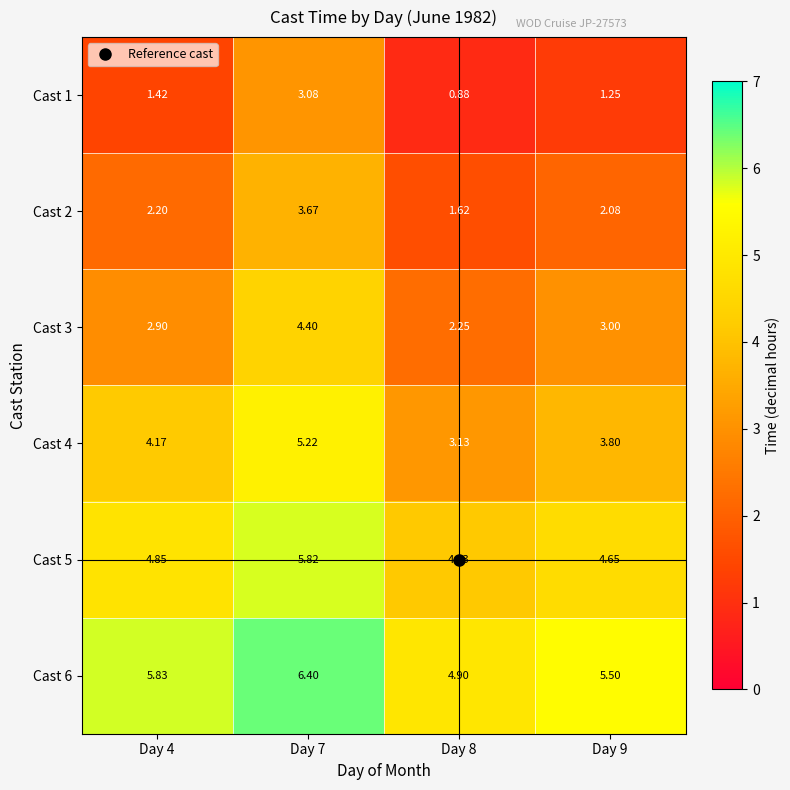

Reading left to right, transcribe all the data shown in this chart.

Cast 1: Day 4=1.4	Day 7=3.1	Day 8=0.9	Day 9=1.2
Cast 2: Day 4=2.2	Day 7=3.7	Day 8=1.6	Day 9=2.1
Cast 3: Day 4=2.9	Day 7=4.4	Day 8=2.2	Day 9=3.0
Cast 4: Day 4=4.2	Day 7=5.2	Day 8=3.1	Day 9=3.8
Cast 5: Day 4=4.8	Day 7=5.8	Day 8=4.1	Day 9=4.7
Cast 6: Day 4=5.8	Day 7=6.4	Day 8=4.9	Day 9=5.5